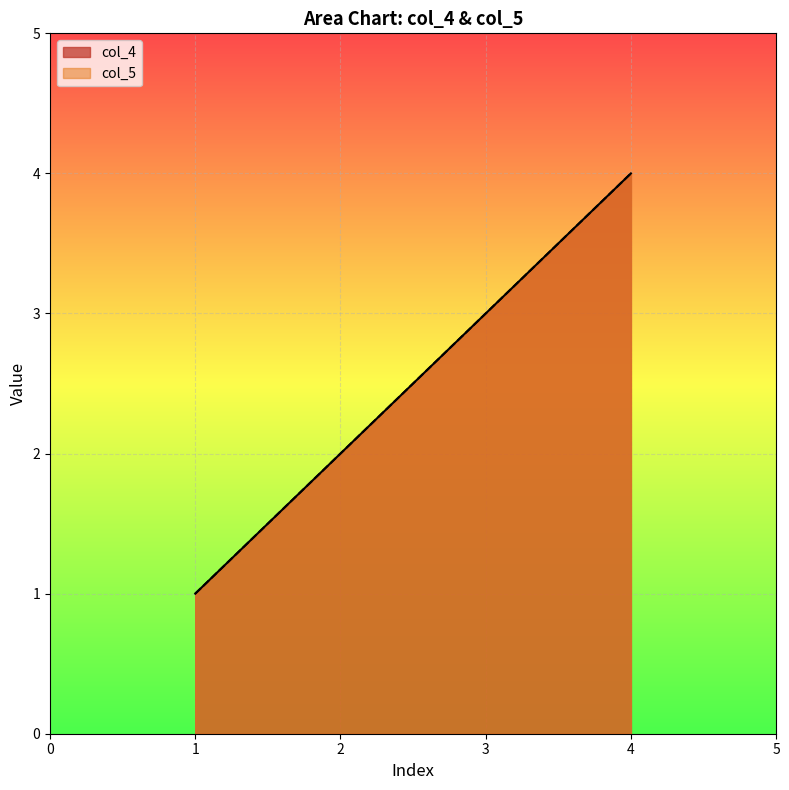

What is the greatest value displayed?

4